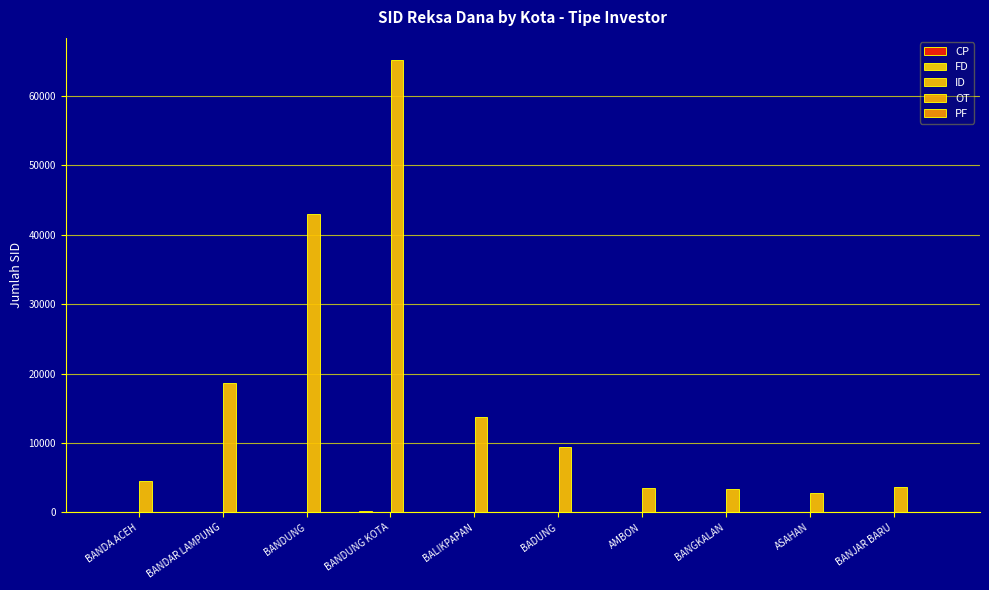

The value of ID at BANDAR LAMPUNG is 18687. True or false?

True